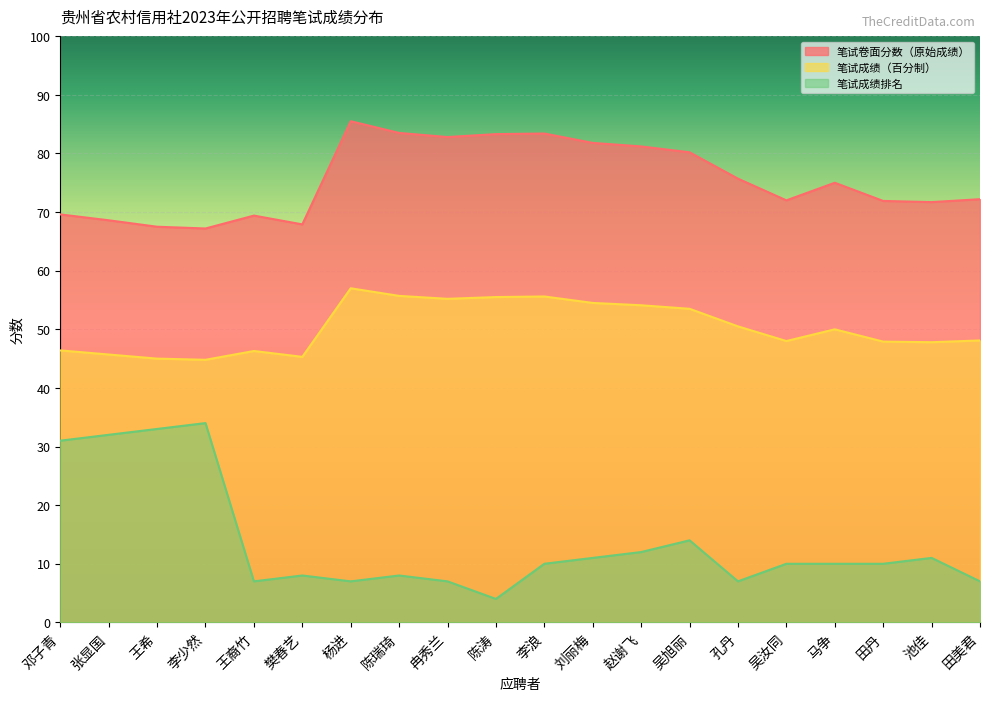

What is the sum of all 笔试卷面分数（原始成绩） values?

1510.4